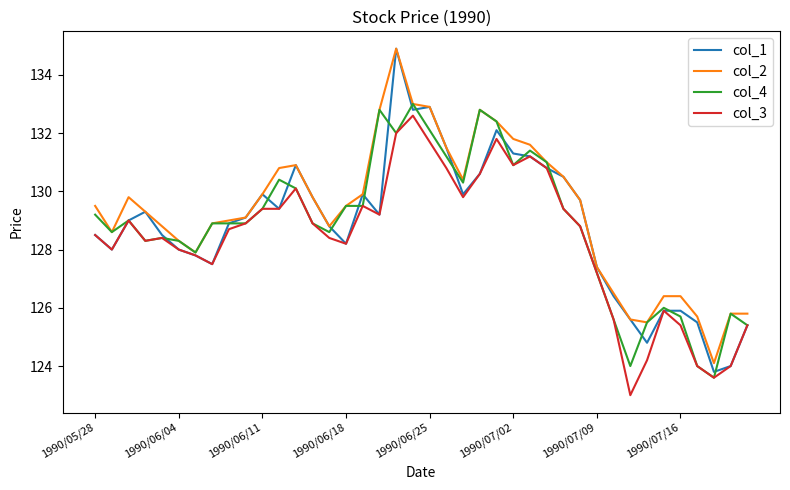

What is the average value of the col_1 series?

128.8